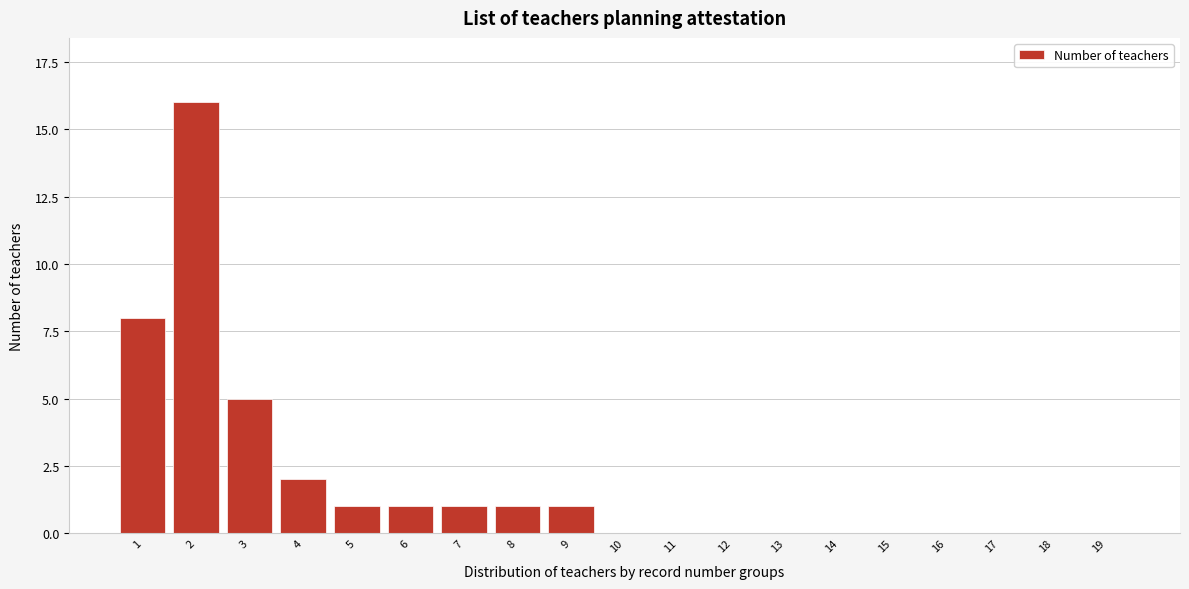

Reading left to right, what are all the values shown in this chart?

1=8	2=16	3=5	4=2	5=1	6=1	7=1	8=1	9=1	10=0	11=0	12=0	13=0	14=0	15=0	16=0	17=0	18=0	19=0